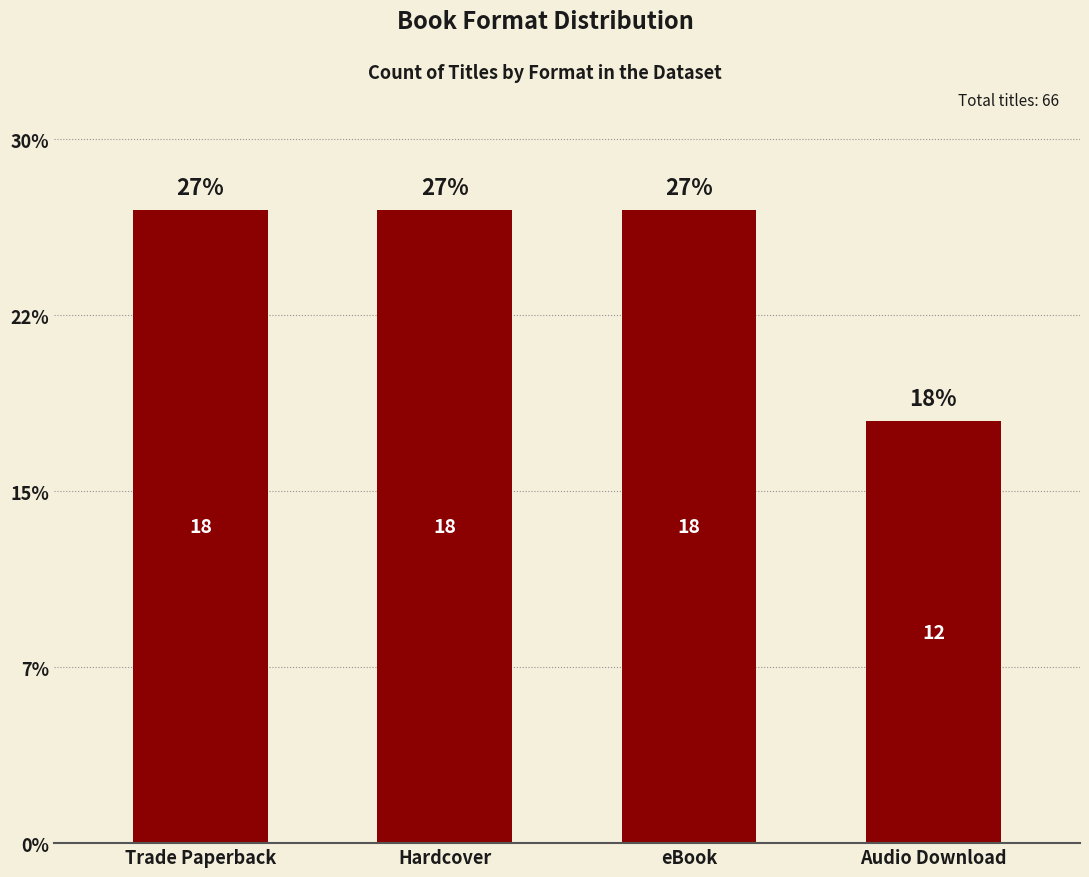

Are the bars horizontal?

No